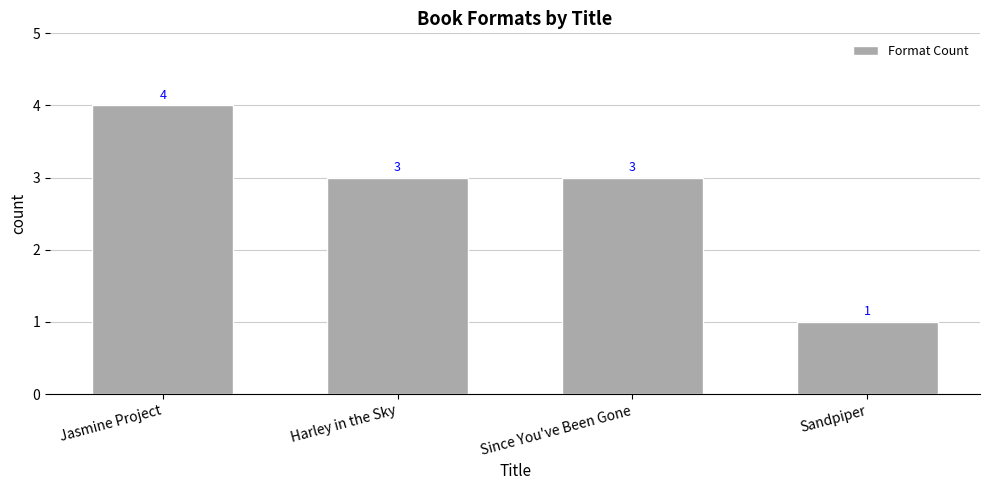

What is the change in value from Jasmine Project to Harley in the Sky?

-1